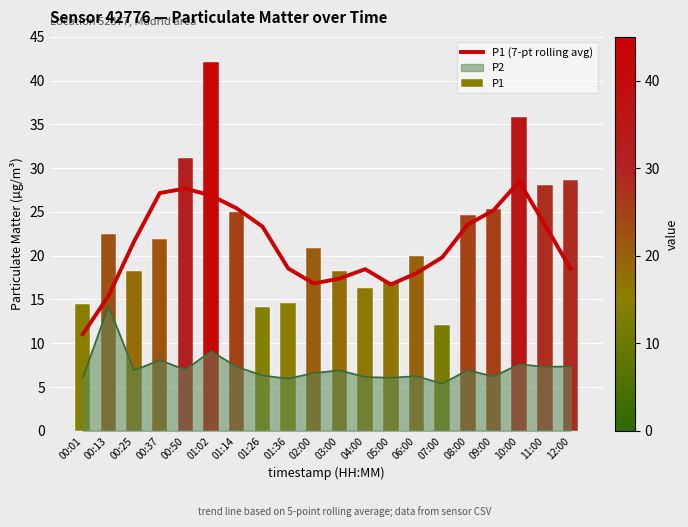

What is the sum of the values at 04:00 and 02:00?

35.3